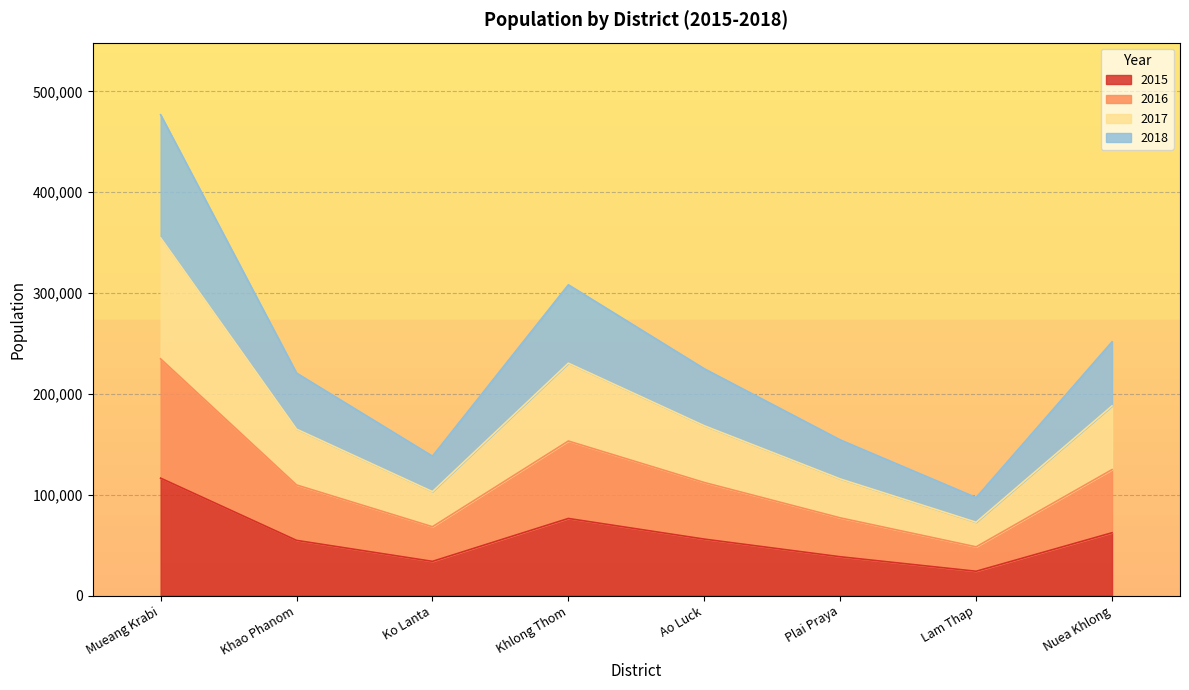

What is the minimum value for 2015?

24073